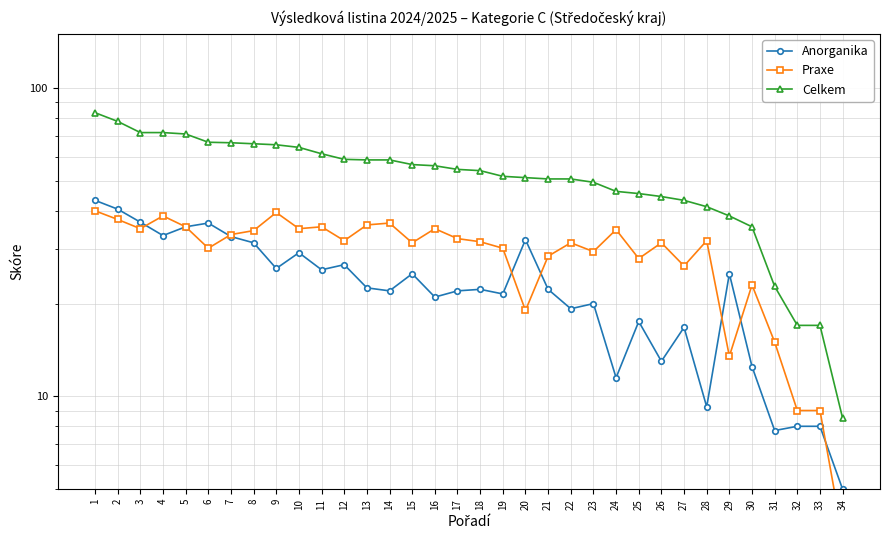

Which label corresponds to the smallest value in the chart?

34